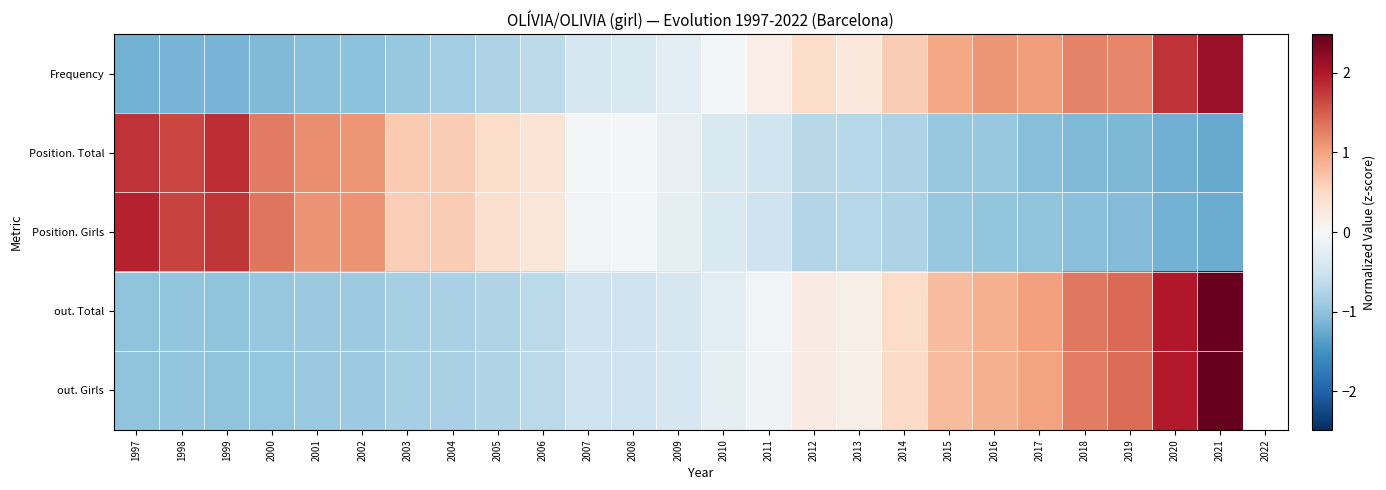

Which series has the largest range (max minus min)?

out. Girls